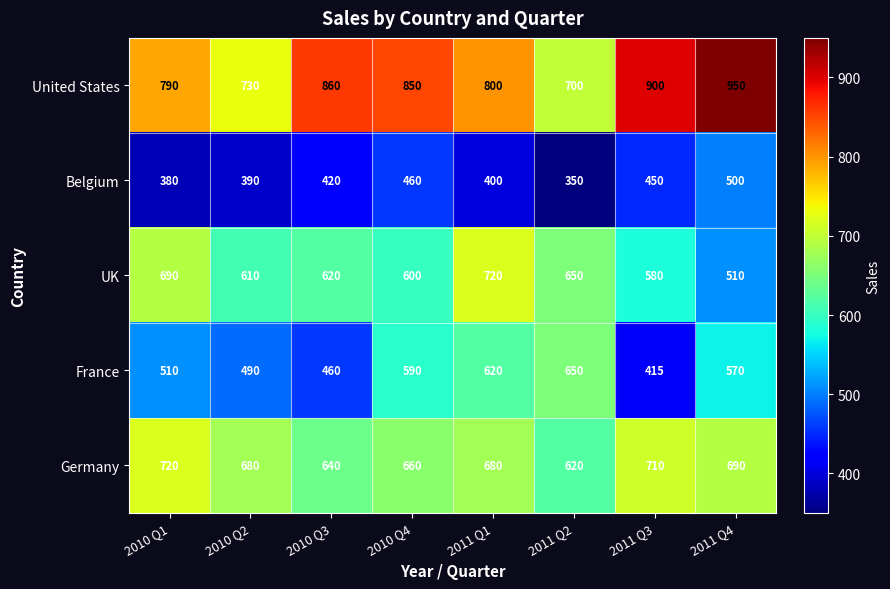

At 2011 Q1, list the series in order from smallest to largest.

Belgium, France, Germany, UK, United States